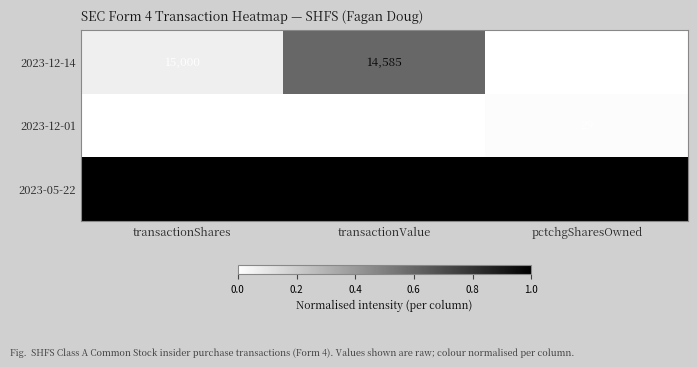

What is the difference between the highest and lowest values at transactionShares?

32000